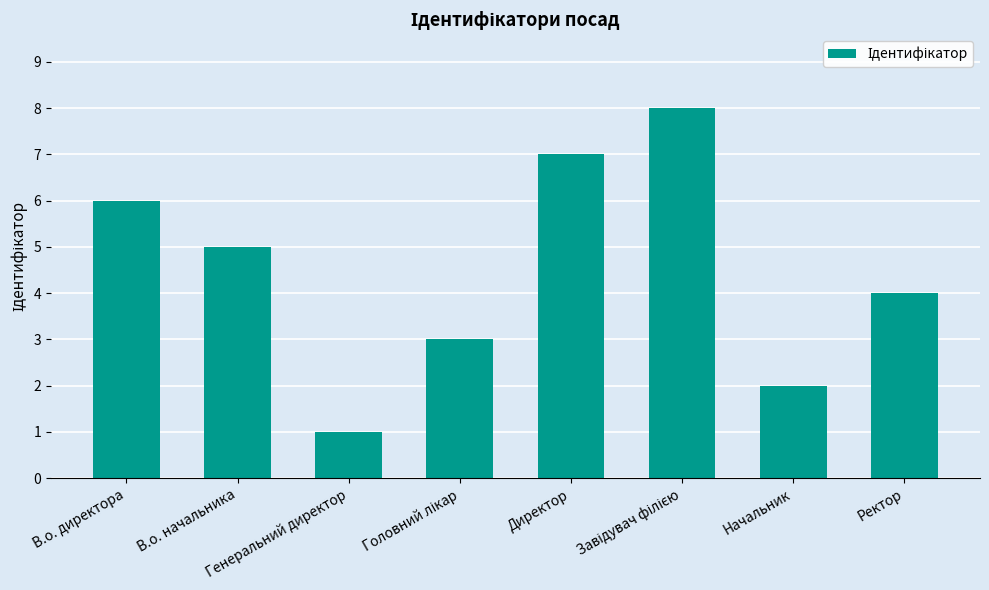

At which category does the chart reach its minimum across all series?

Генеральний директор